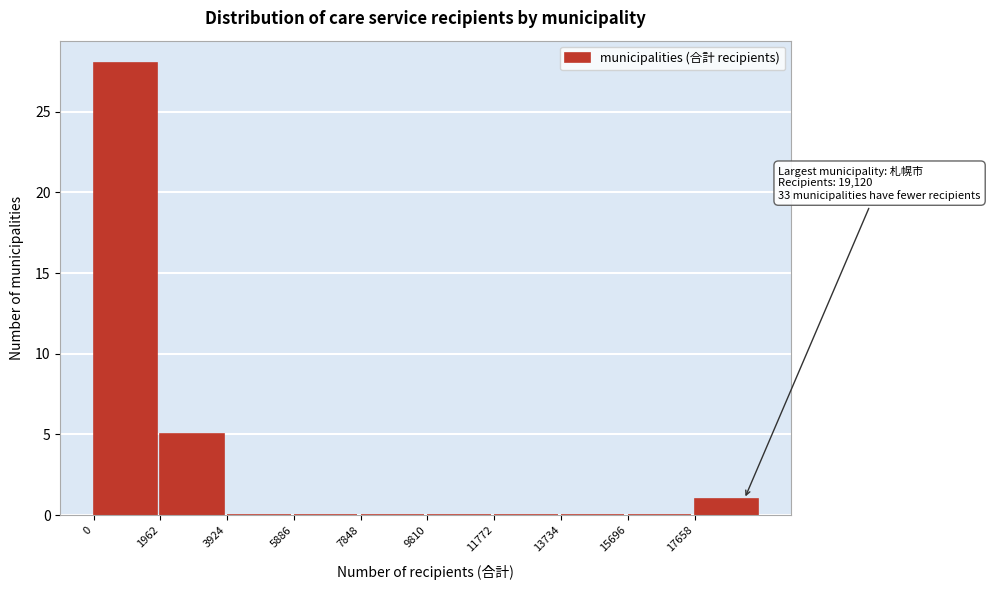

Which range on the x-axis has the tallest bar?

0 to 2000